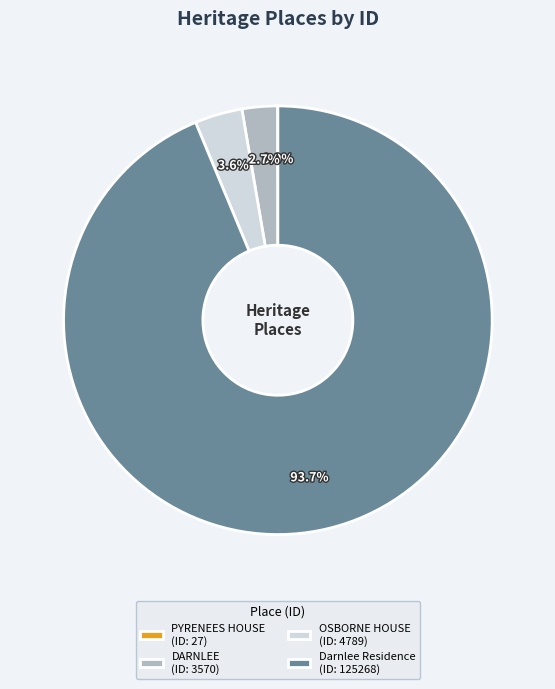

Do DARNLEE (ID: 3570) and Darnlee Residence (ID: 125268) together represent more than half of the pie?

Yes